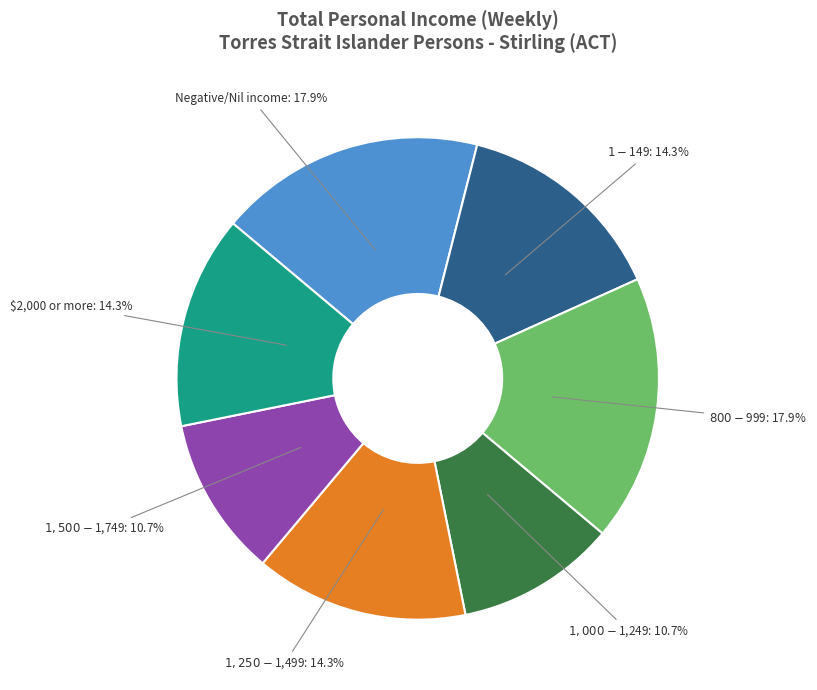

How many slices are in this pie chart?

7